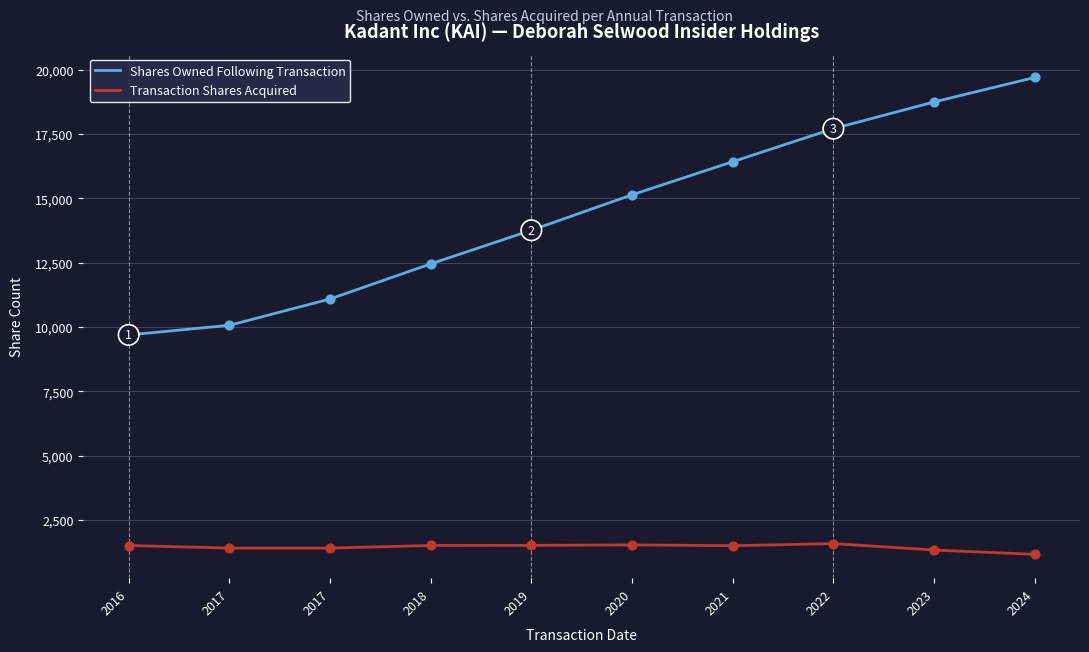

At which category is the sum across all series the highest?

2024